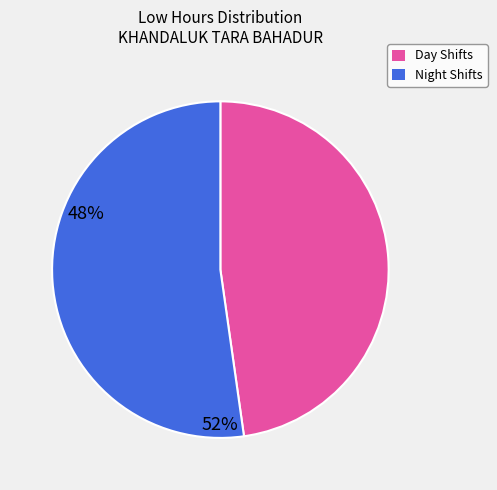

Count the number of slices in the pie.

2